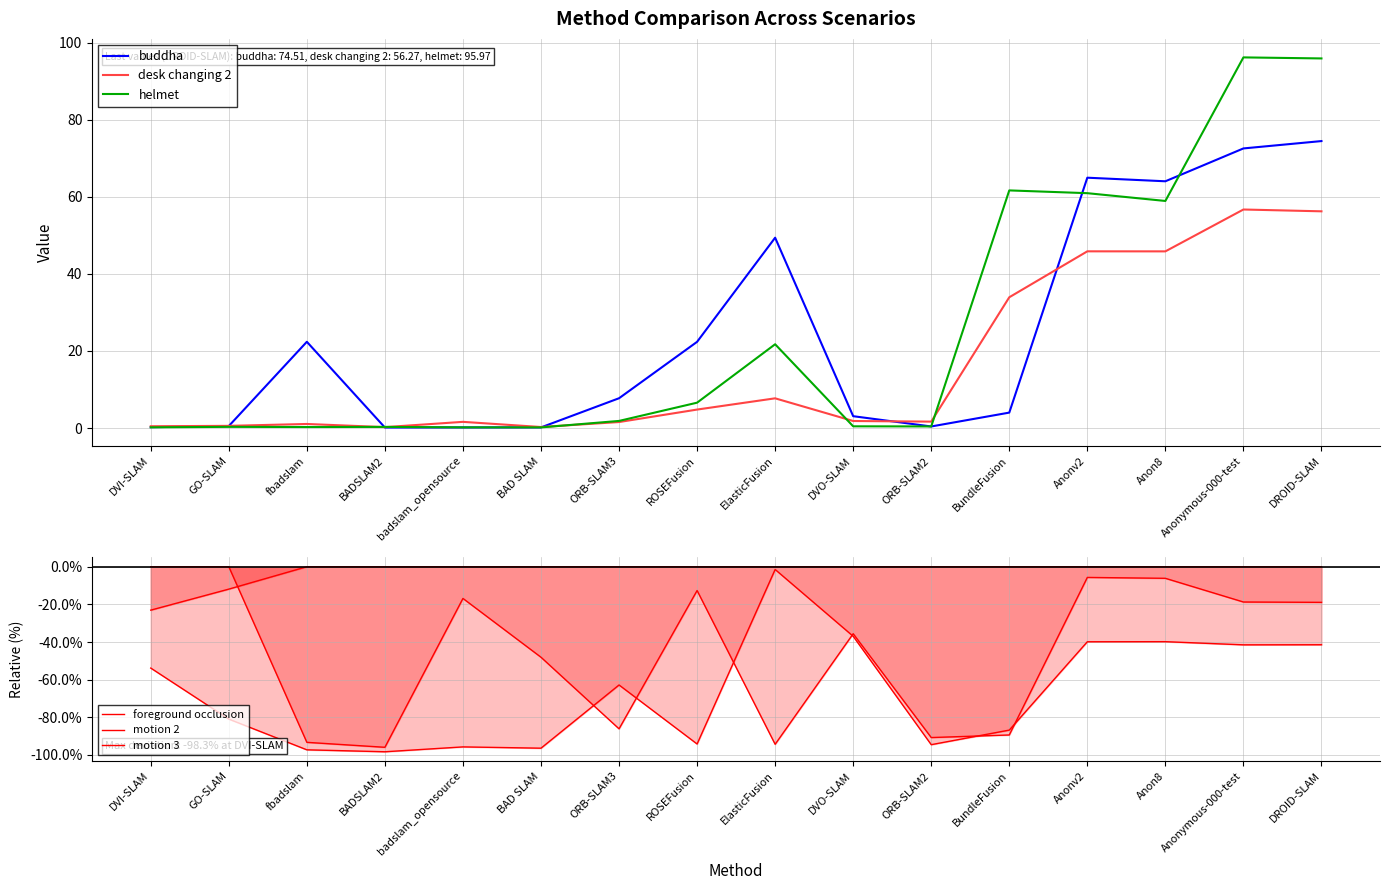

Which category has the lowest value in the buddha series?

BADSLAM2